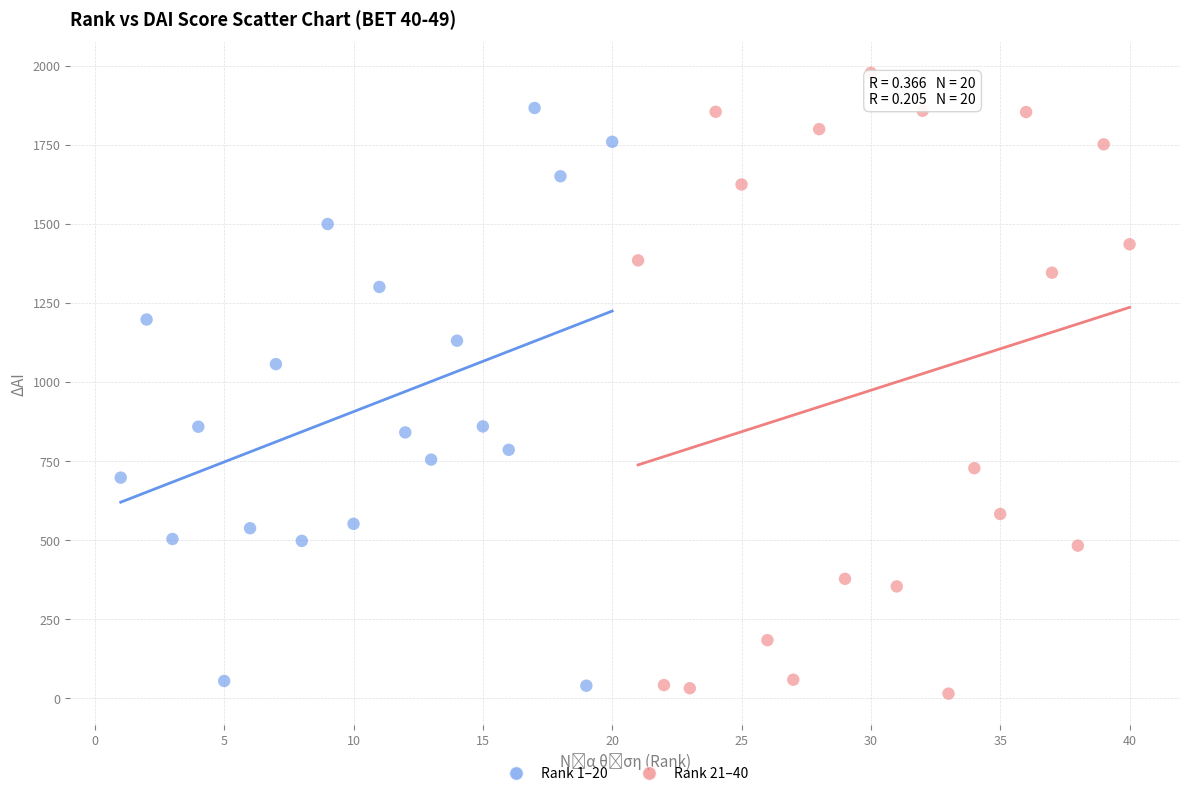

Which series reaches the maximum Y coordinate?

Rank 21–40